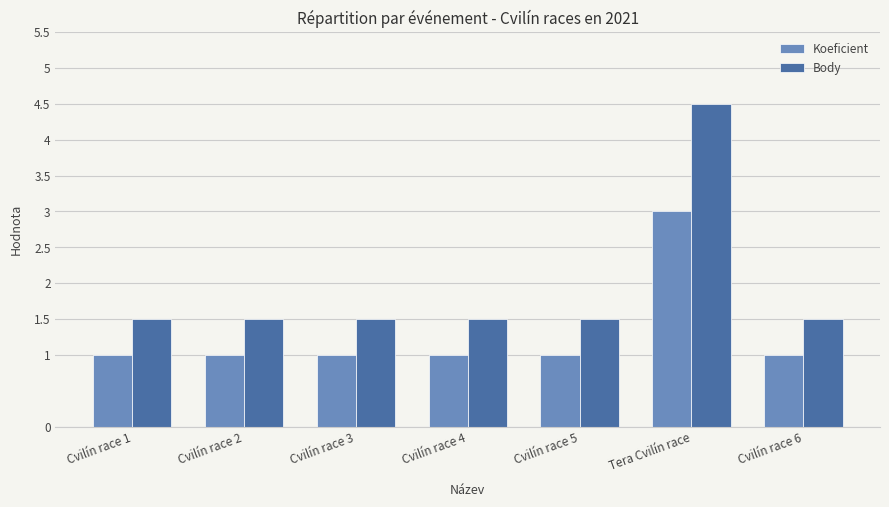

True or false: Koeficient has a value of 1.0 at Cvilín race 5.

True